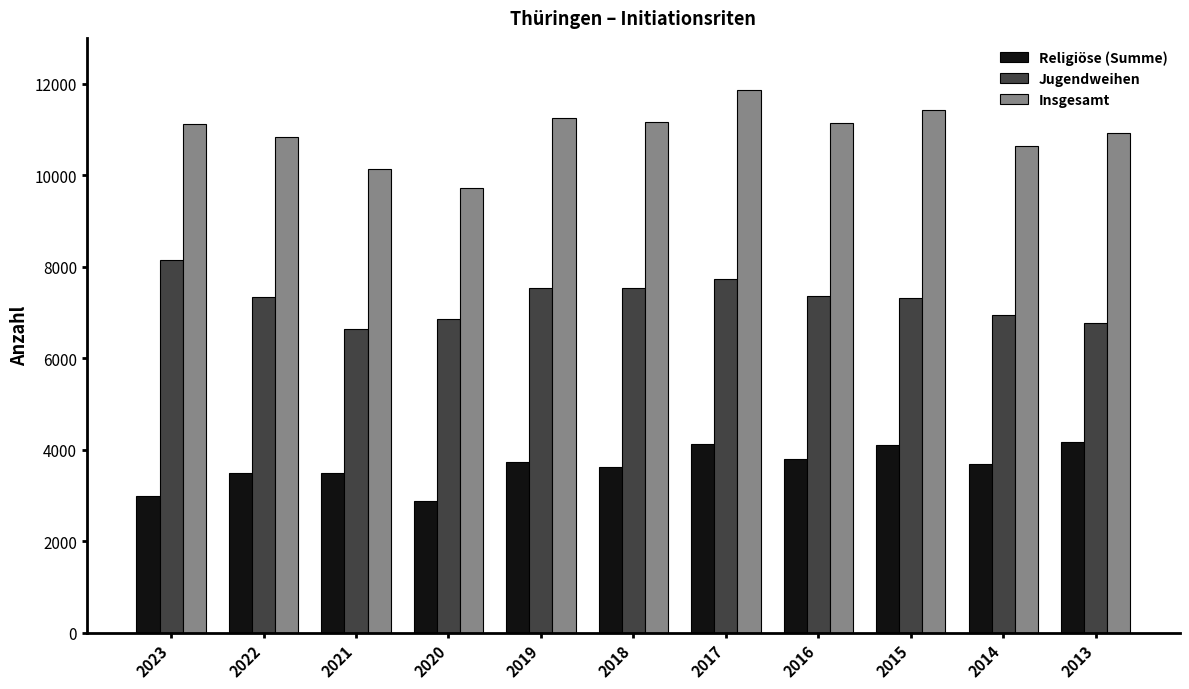

The value of Insgesamt at 2020 is 9720. True or false?

True